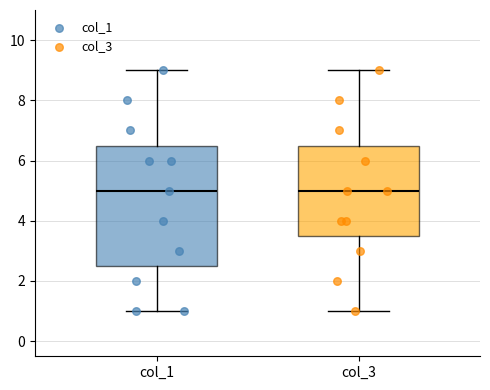

Comparing the boxes themselves (not the whiskers), which one is the tallest?

col_1